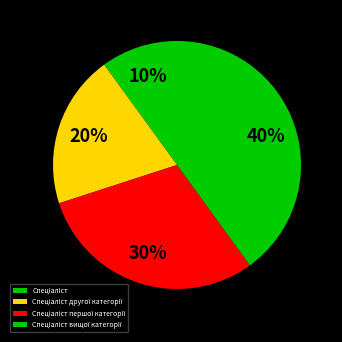

Do Спеціаліст другої категорії and Спеціаліст першої категорії together represent more than half of the pie?

No